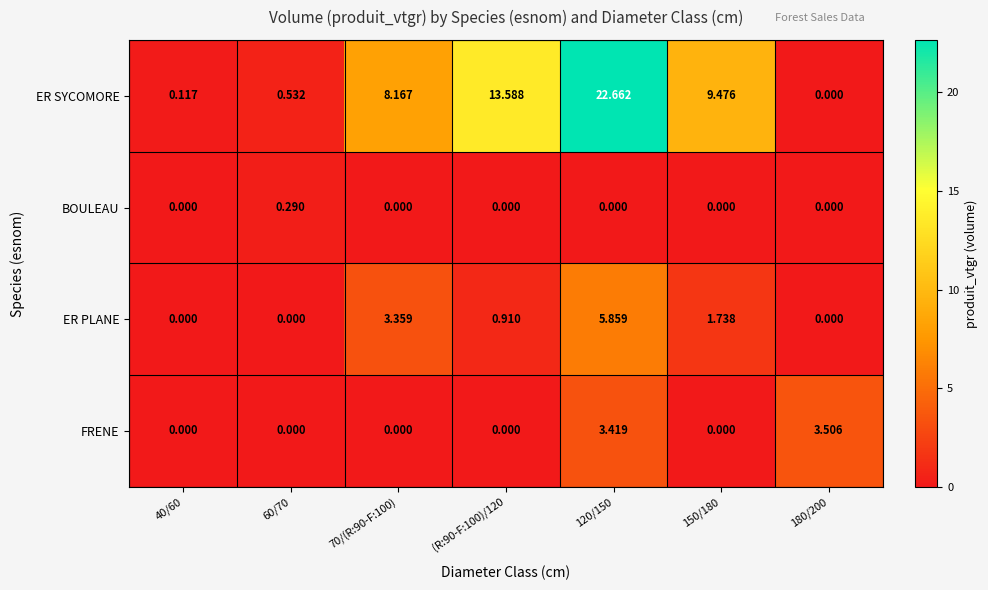

Rank the series by their maximum value, from highest to lowest.

ER SYCOMORE, ER PLANE, FRENE, BOULEAU